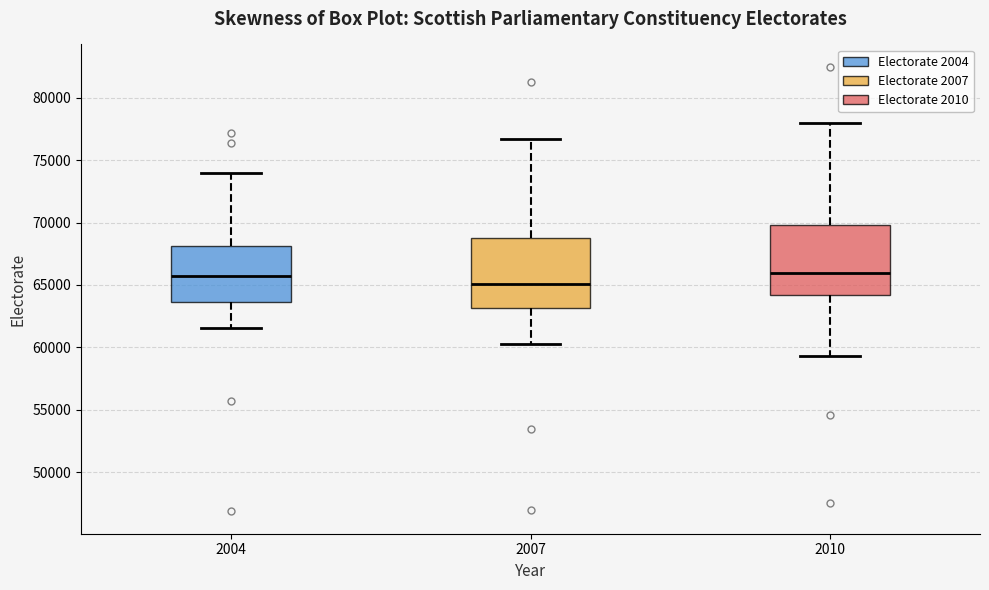

Where does the upper whisker of the box at x = 2004 end on the y-axis? The values are not printed on the chart, so give them approximately, as read against the axis.

74000